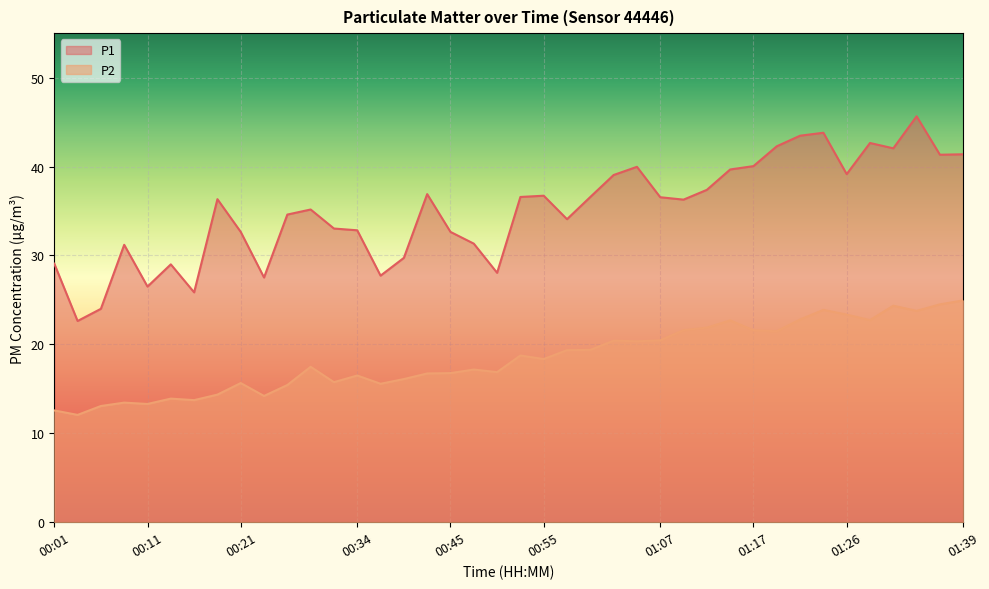

Read the P2 value at 01:12.

21.9